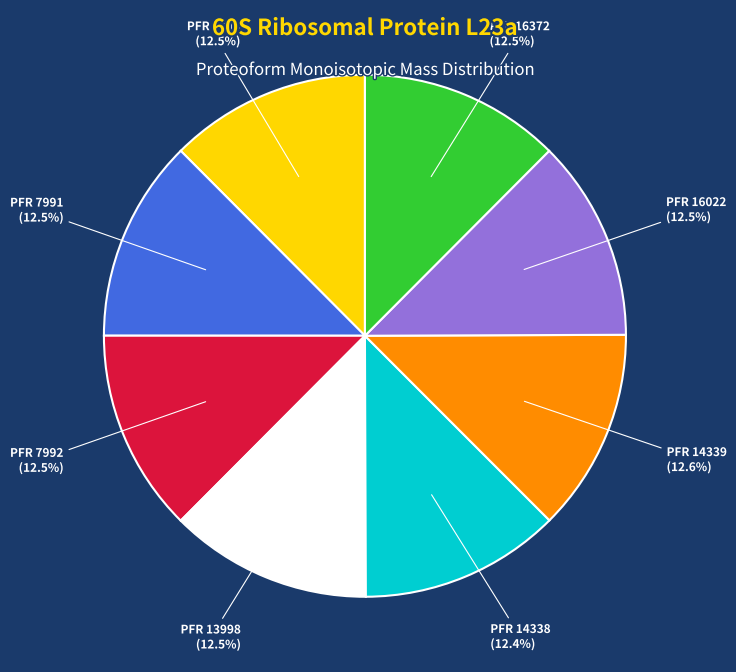

Is there a majority slice in this chart?

No